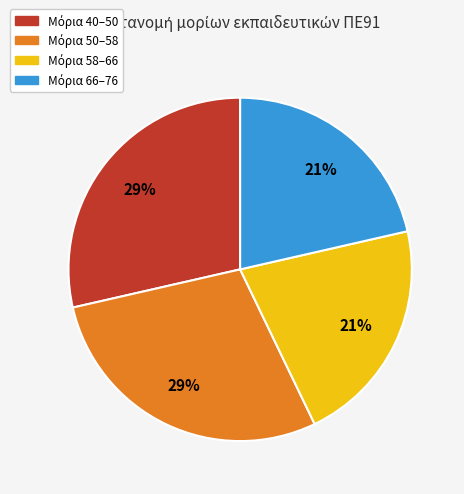

Is there any slice that represents more than half of the pie?

No